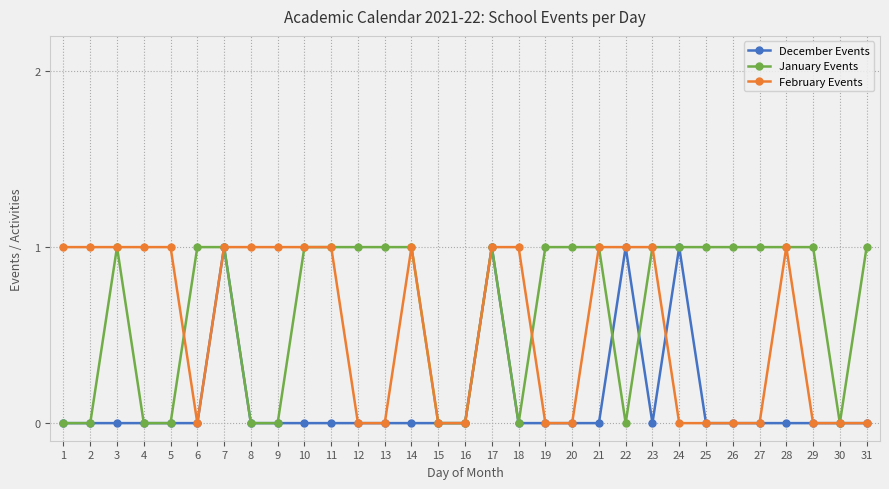

How many distinct data groups are displayed?

3